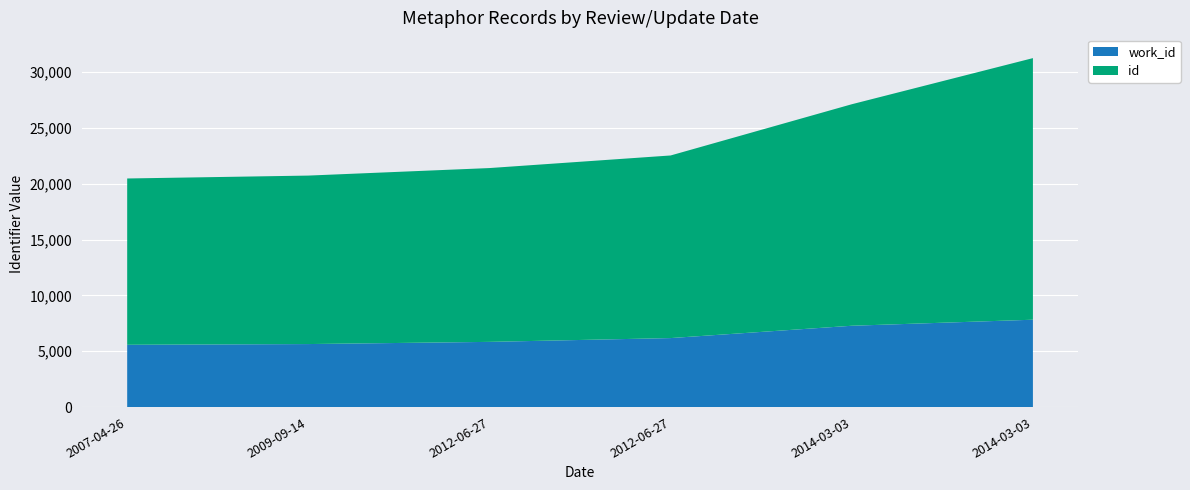

Reading left to right, list all the values displayed in this chart.

work_id: 5581	5647	5843	6183	7287	7828
id: 14900	15094	15572	16360	19845	23437